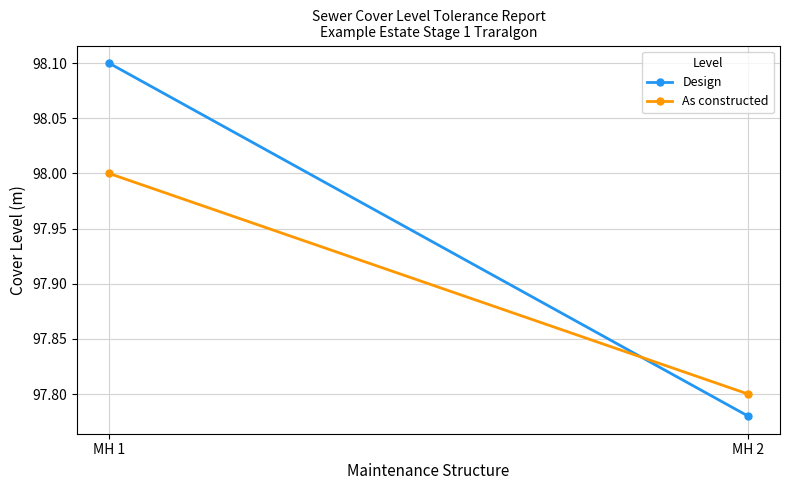

Is the value of Design at MH 2 greater than the value of As constructed at MH 1?

No